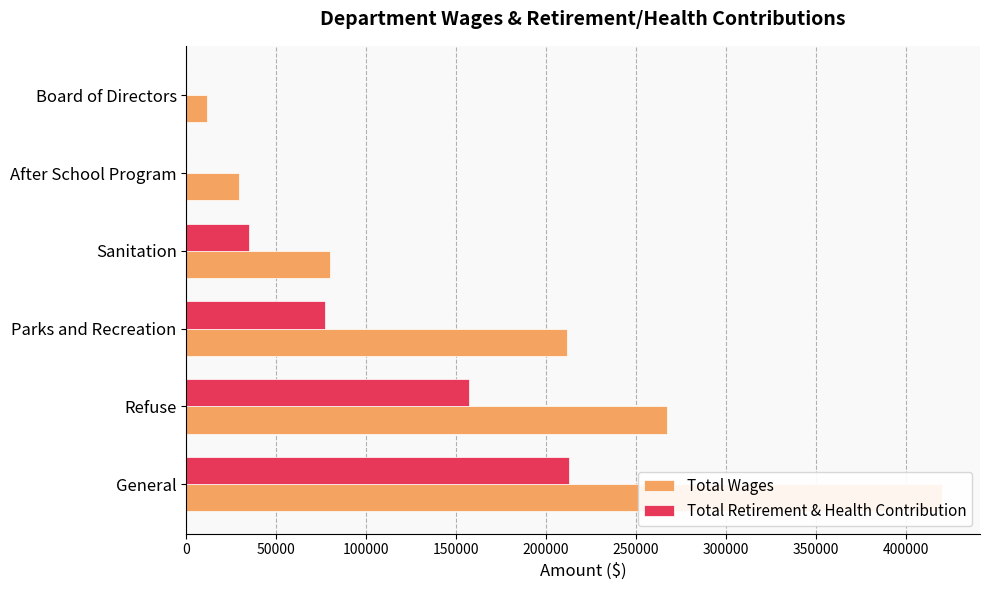

What are all the series names shown in the legend?

Total Wages, Total Retirement & Health Contribution